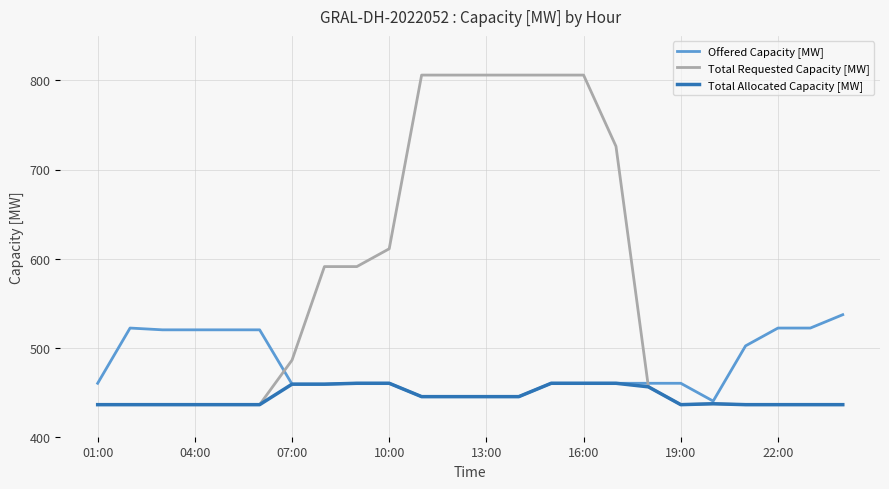

What is the sum of all Total Requested Capacity [MW] values?

13530